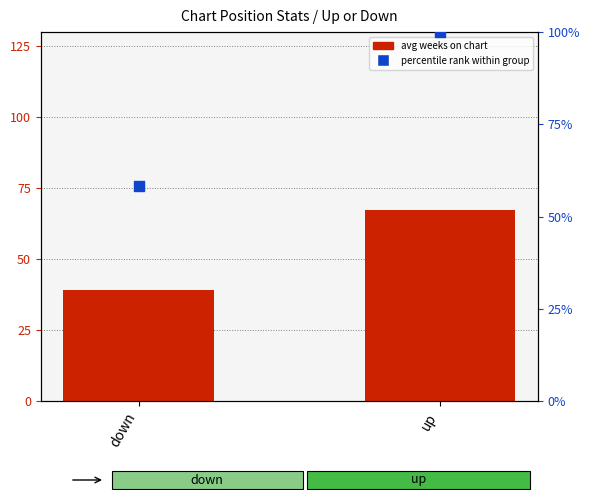

Which series contains the lowest Y value?

avg weeks on chart